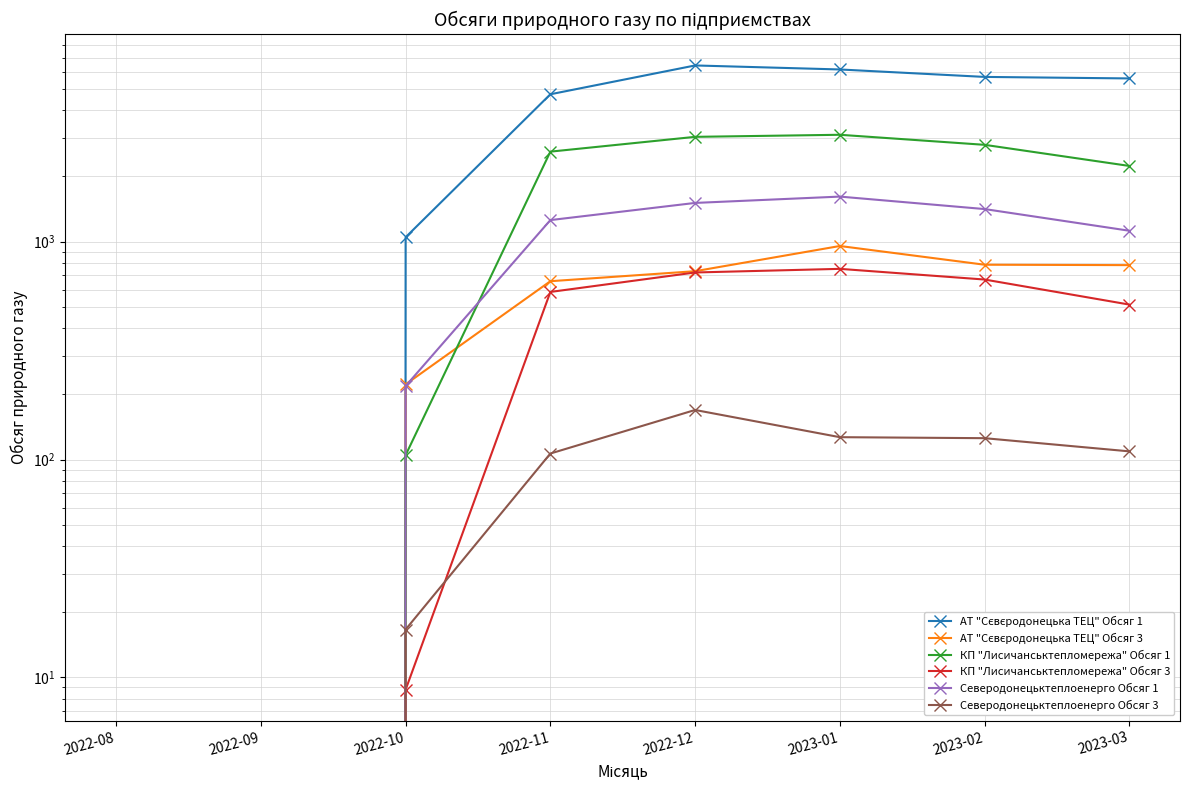

Where is КП "Лисичанськтепломережа" Обсяг 3 nearest to the value 375?

2023-03